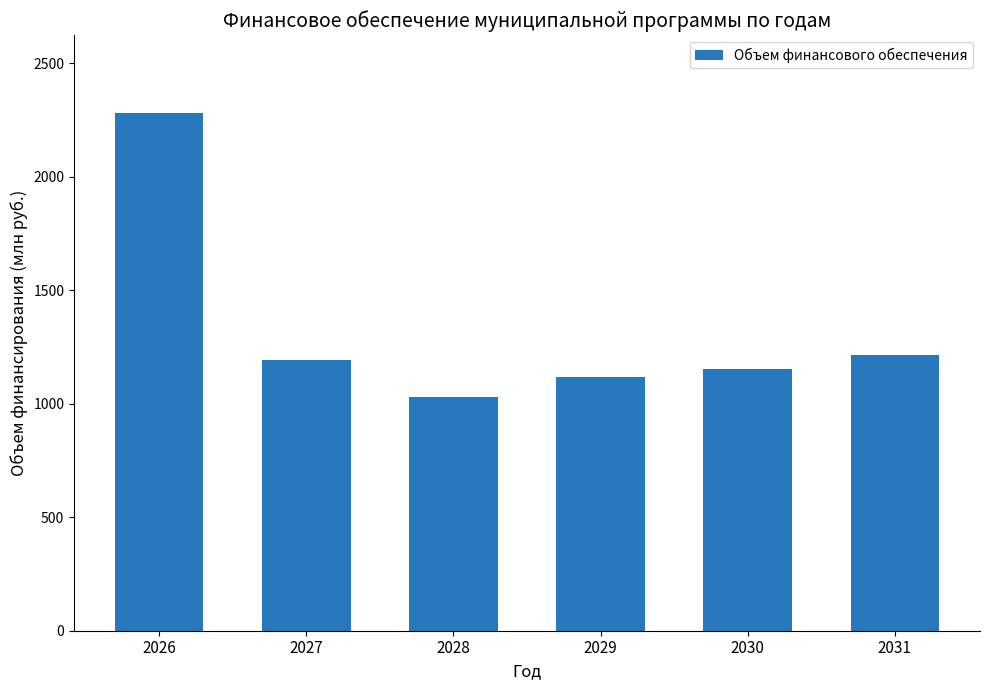

What is the change in value from 2026 to 2028?

-1251.1